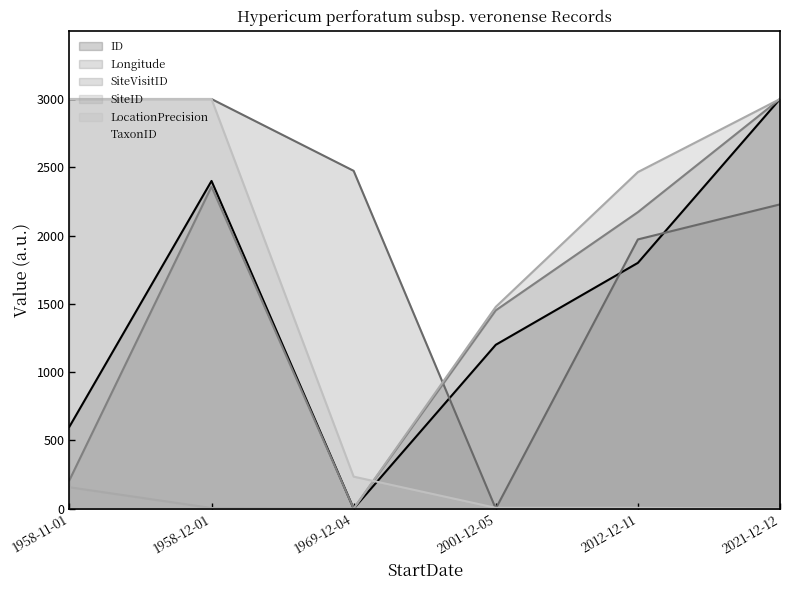

Reading left to right, transcribe all the data shown in this chart.

ID: 600.0	2400.0	0.0	1200.0	1800.0	3000.0
Longitude: 3000.0	3000.0	2474.0	0.0	1971.8	2228.3
SiteVisitID: 208.1	2358.1	0.0	1452.3	2171.4	3000.0
SiteID: 156.7	4.5	0.0	1477.8	2464.9	3000.0
LocationPrecision: 3000.0	3000.0	234.5	6.0	6.0	0.0